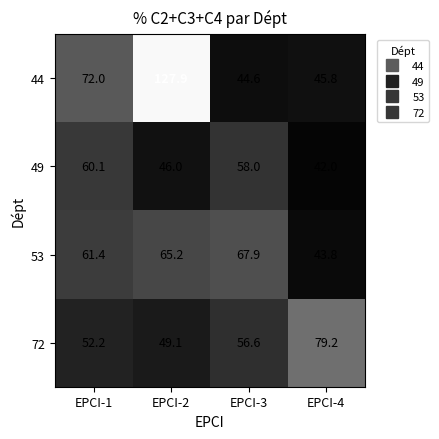

At which label is 53 closest to 55?

EPCI-1